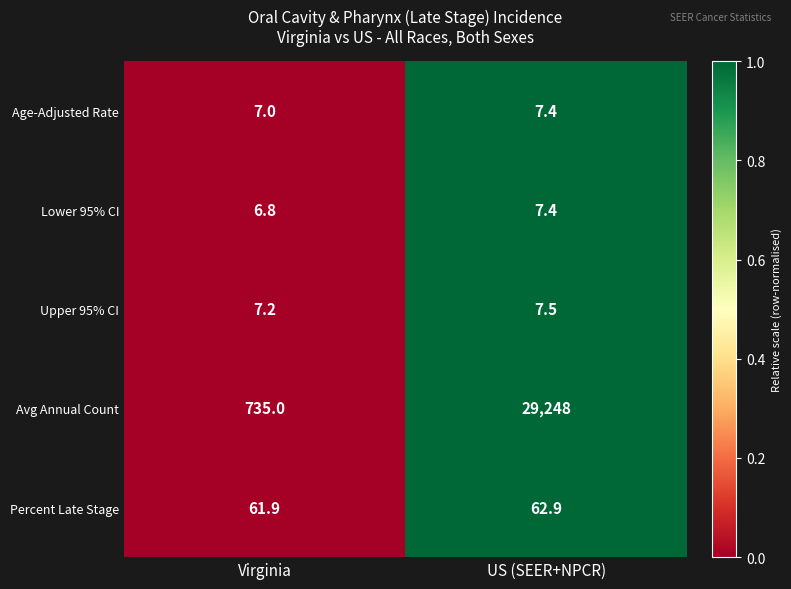

What is the difference between the highest and lowest values at US (SEER+NPCR)?

29240.6